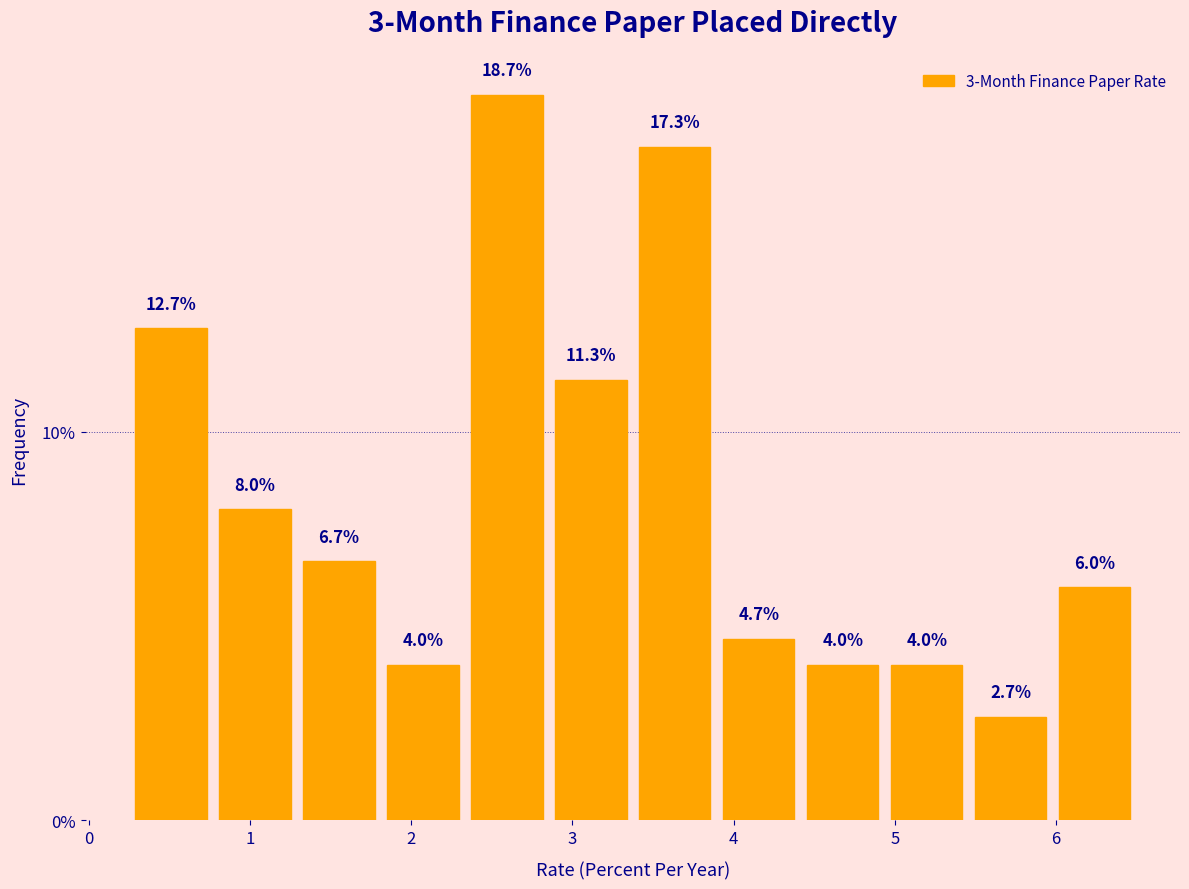

Reading left to right, transcribe this chart: for each bar, give the range it covers on the x-axis and its height. The bar edges are not printed on the chart, so give them approximately, as read against the axis.

0.3 to 0.8: 12.7
0.8 to 1.3: 8.0
1.3 to 1.8: 6.7
1.8 to 2.3: 4.0
2.3 to 2.9: 18.7
2.9 to 3.4: 11.3
3.4 to 3.9: 17.3
3.9 to 4.4: 4.7
4.4 to 4.9: 4.0
4.9 to 5.5: 4.0
5.5 to 6.0: 2.7
6.0 to 6.5: 6.0